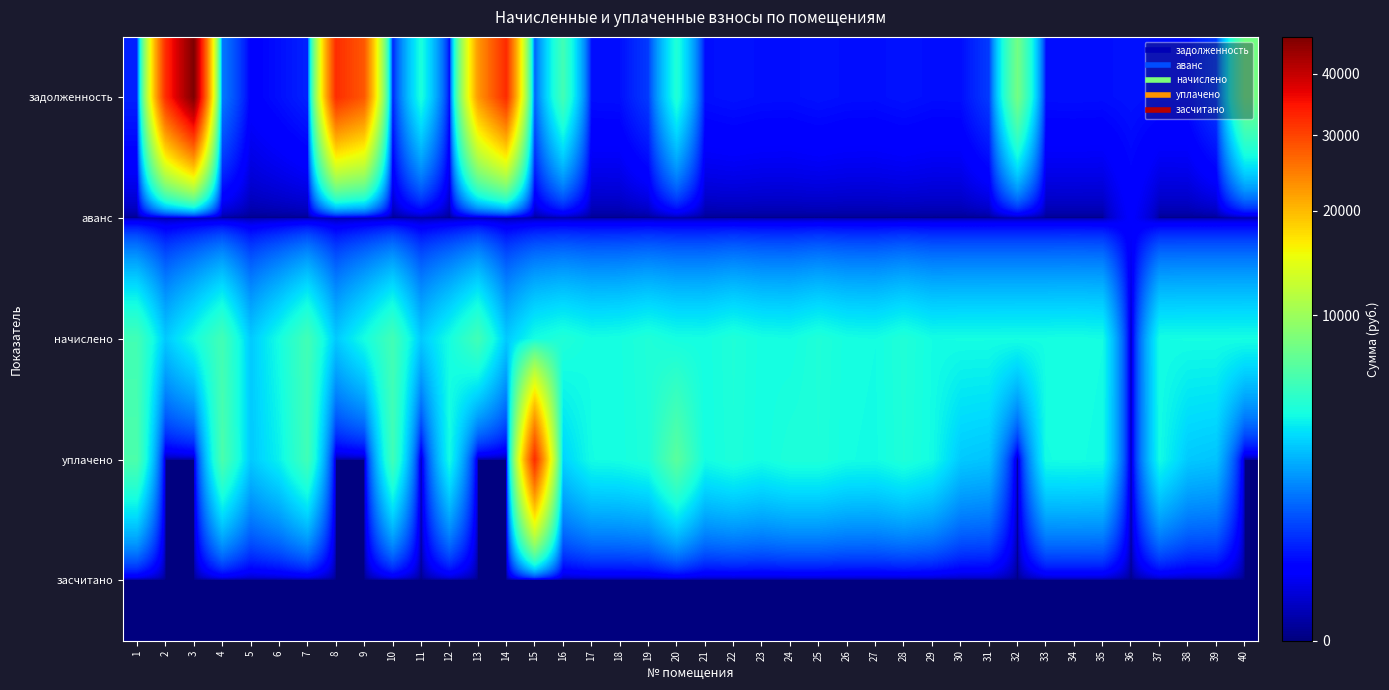

What is the maximum value shown in the chart?

46810.3